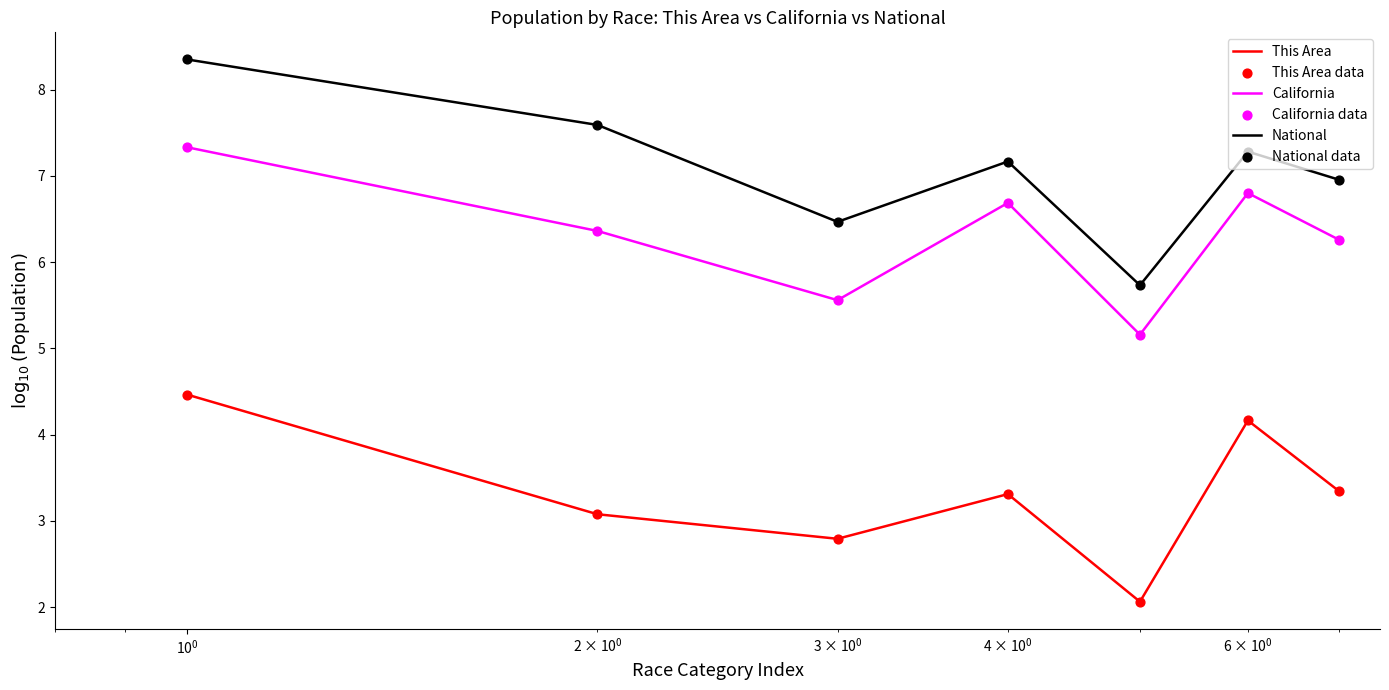

Which series has the widest spread of values?

National